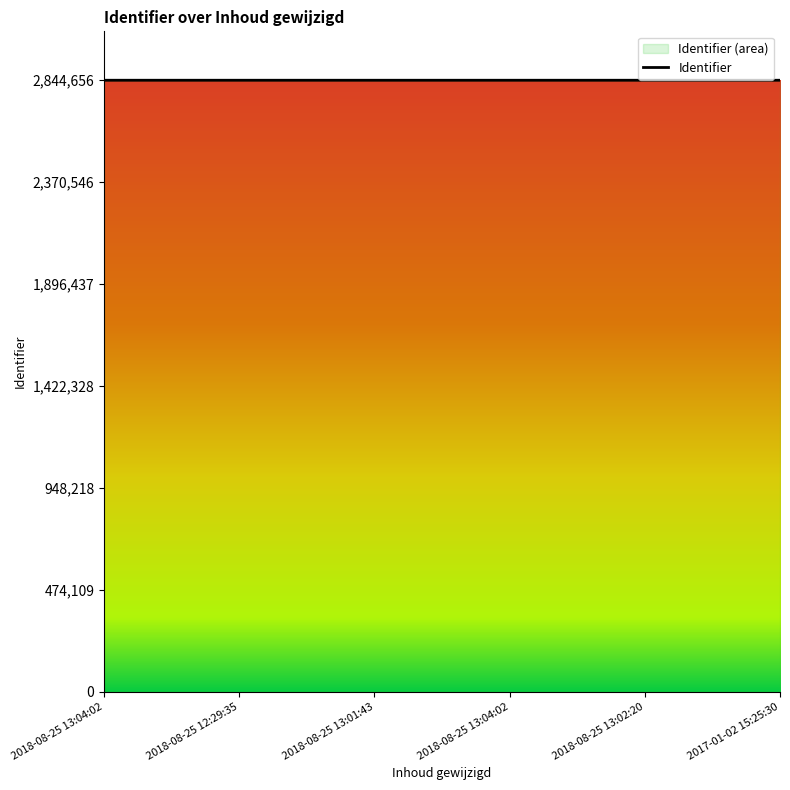

True or false: the data shows 4179424 at 2018-08-25 13:01:43.

False